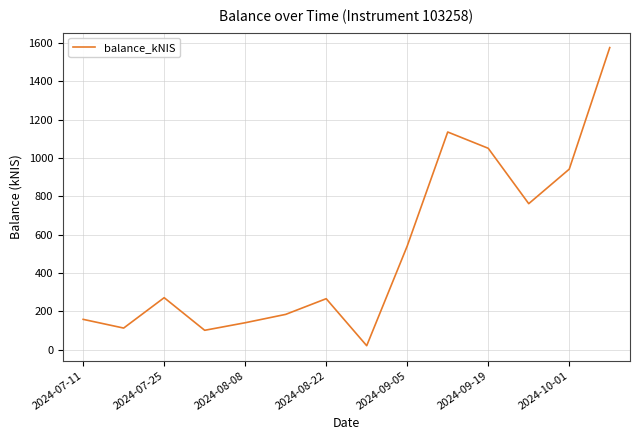

What is the greatest value displayed?

1576.9